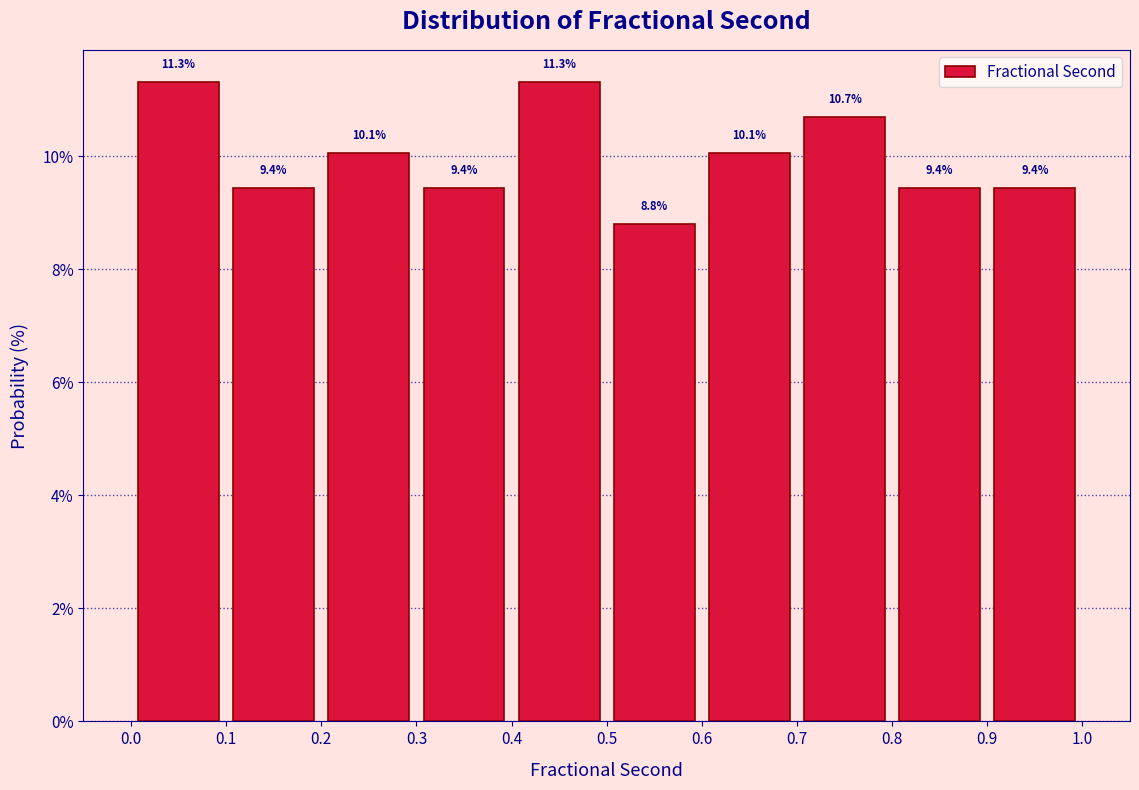

How tall is the bar that spans 0.6 to 0.7 on the x-axis?

10.1